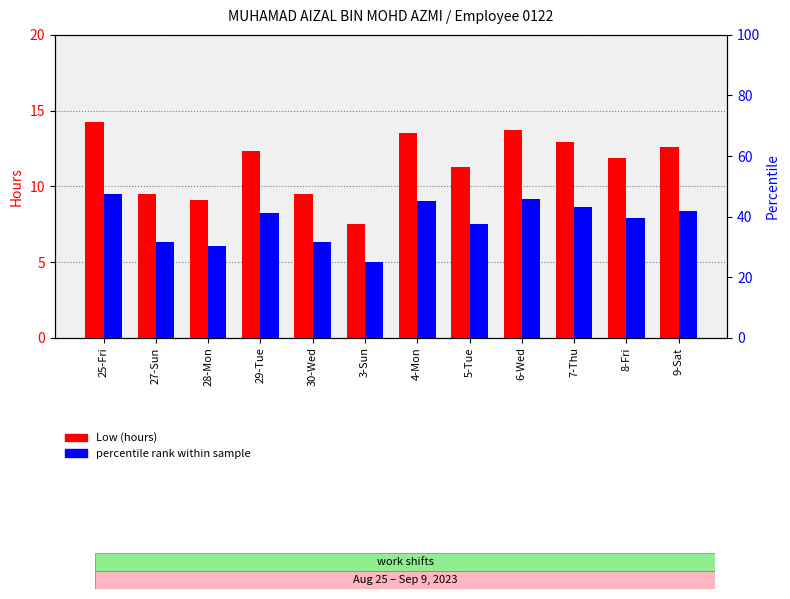

Are the bars grouped side by side (vs. stacked)?

Yes